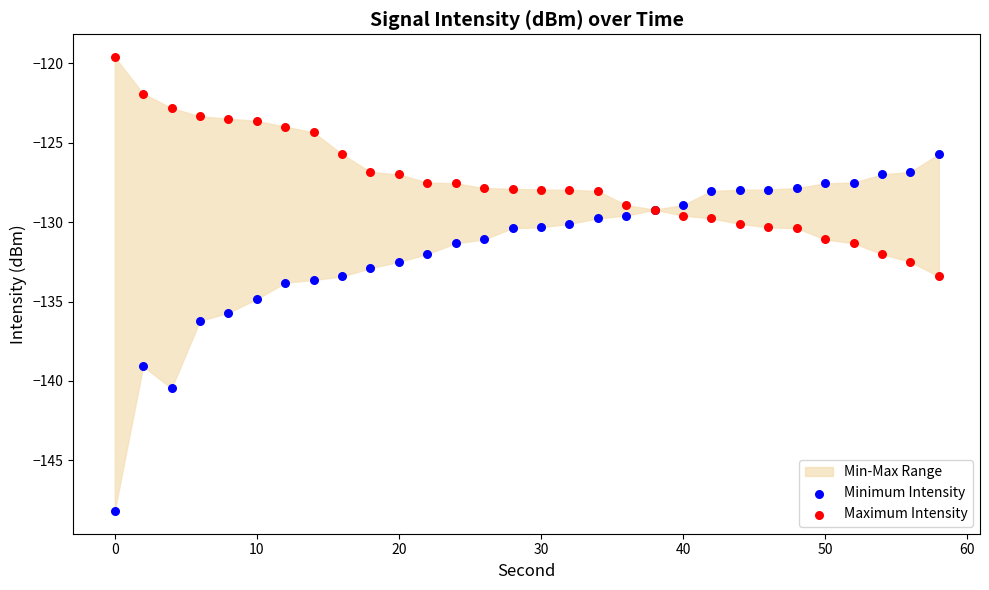

Which series contains the lowest Y value?

Minimum Intensity